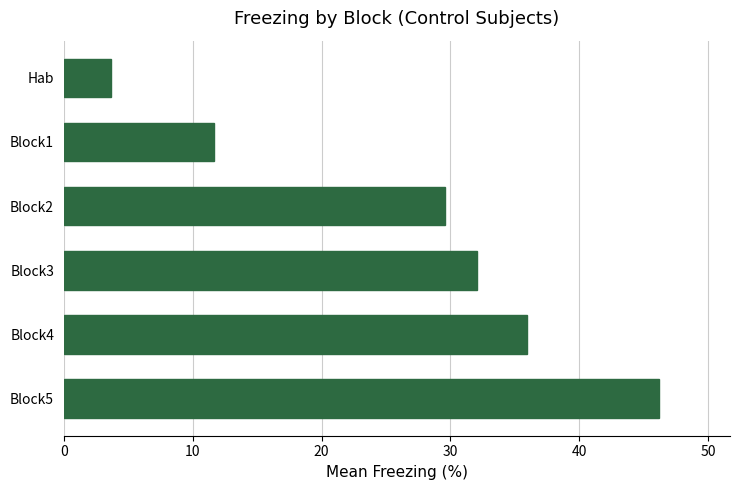

Rank the categories by value from lowest to highest.

Hab, Block1, Block2, Block3, Block4, Block5